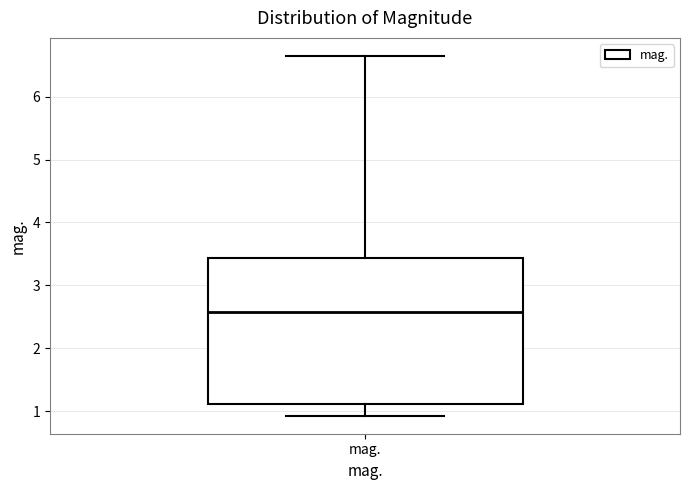

Transcribe this box plot: give where the median line is, the range the box spans, and where the two whiskers end, as read against the y-axis. The values are not printed on the chart, so give them approximately, as read against the axis.

median 2.6, box 1.1 to 3.4, whiskers 0.9 to 6.6